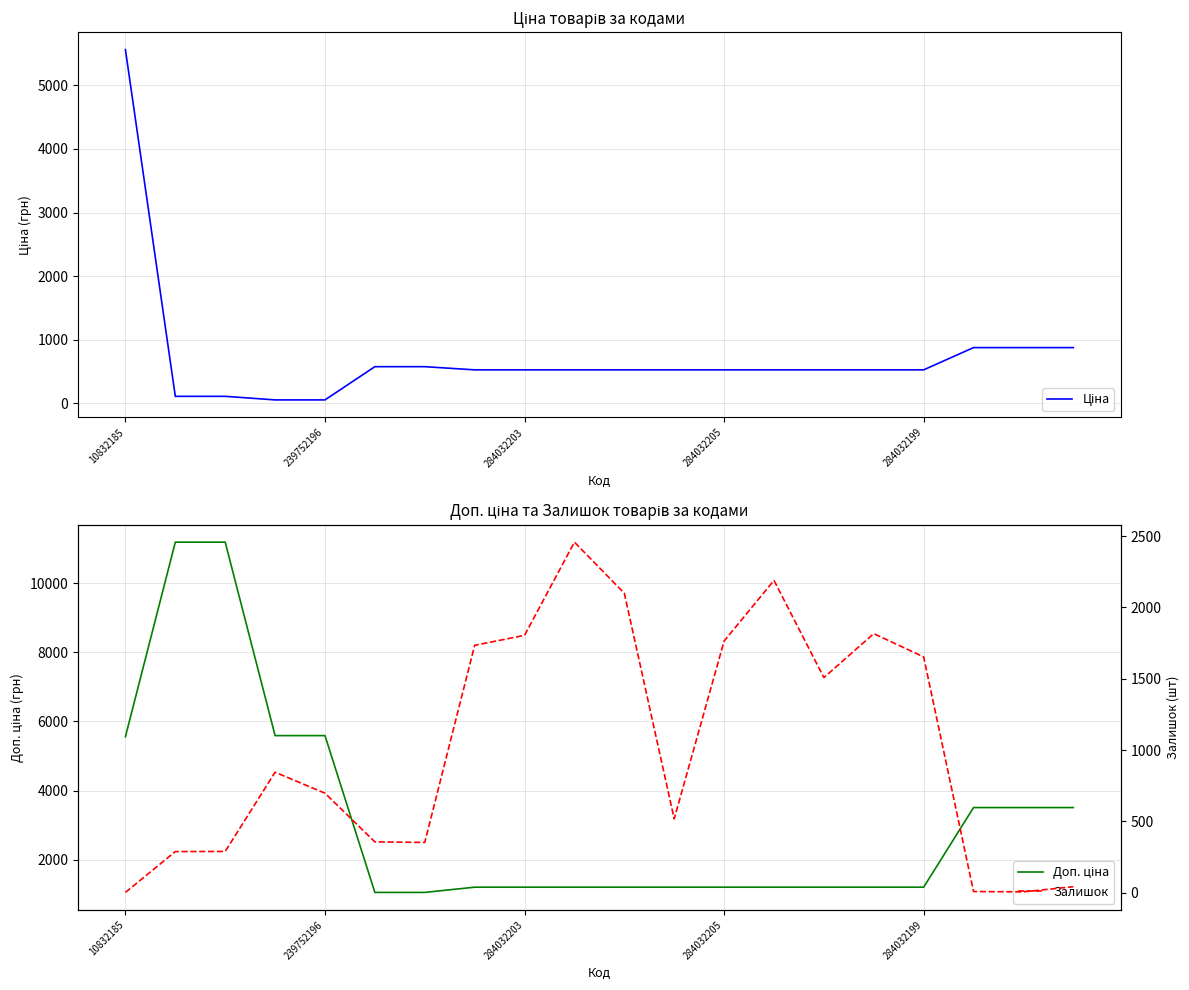

Which category has the highest value across all series?

239752196